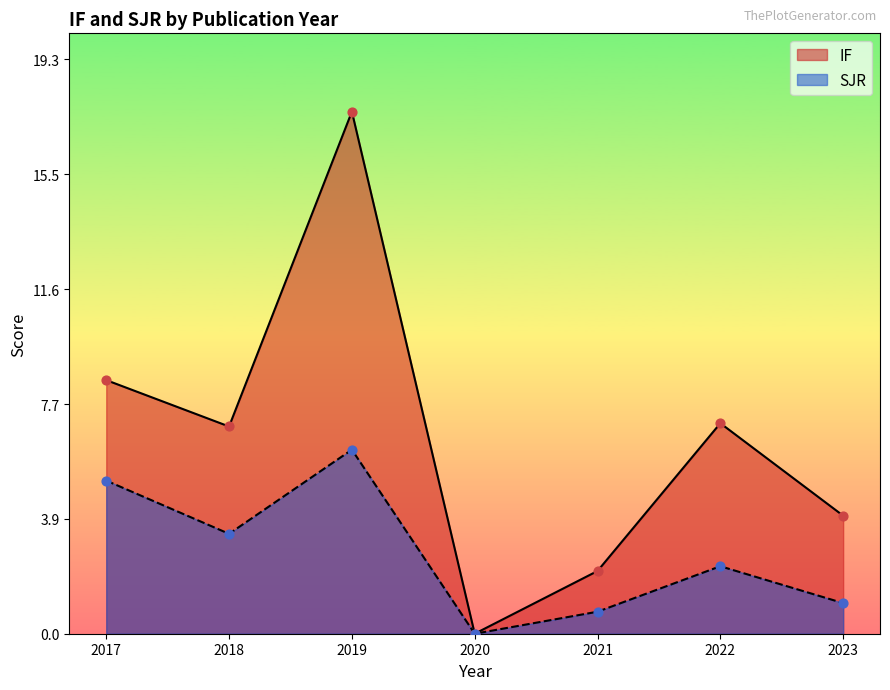

Is the value of IF at 2017 greater than the value of SJR at 2018?

Yes